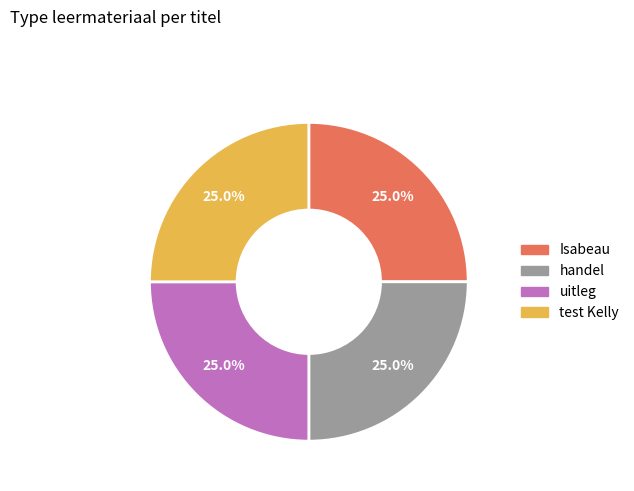

Approximately how many times larger is the value at Isabeau compared to test Kelly?

1.0